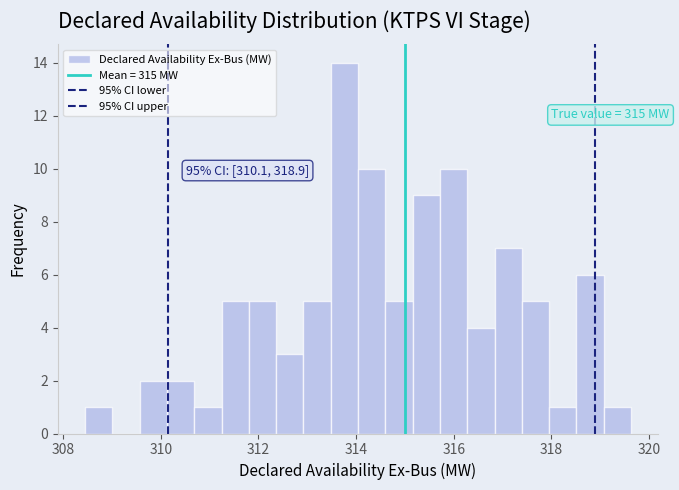

Around what value on the x-axis is the tallest bar? Give the approximate position of its centre, as read against the axis.

313.8